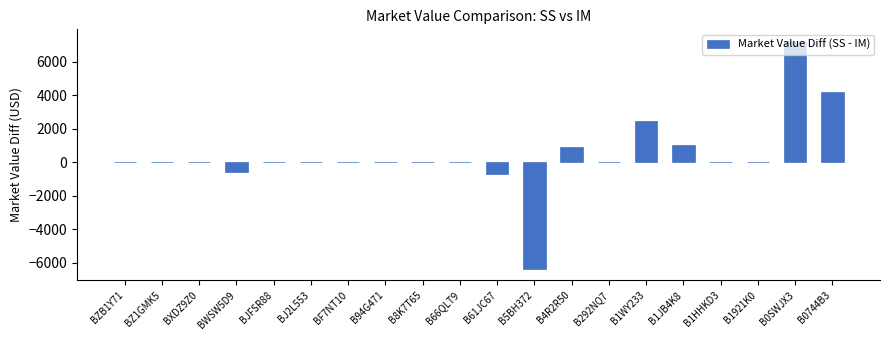

How many distinct data groups are displayed?

1